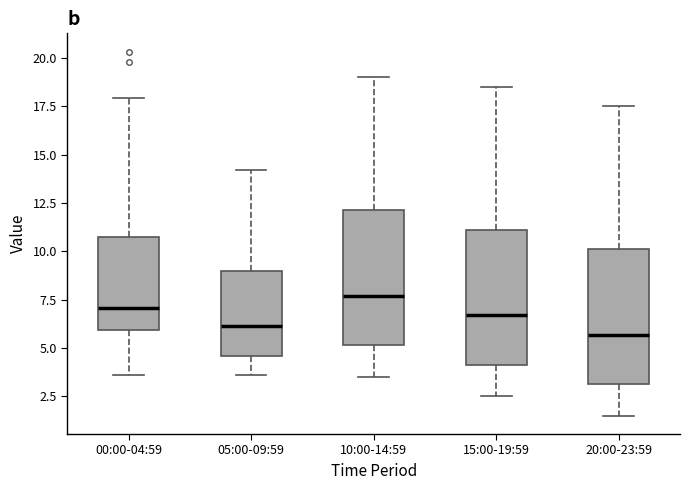

Where does the lower whisker of the box for 20:00-23:59 end on the y-axis? The values are not printed on the chart, so give them approximately, as read against the axis.

1.5